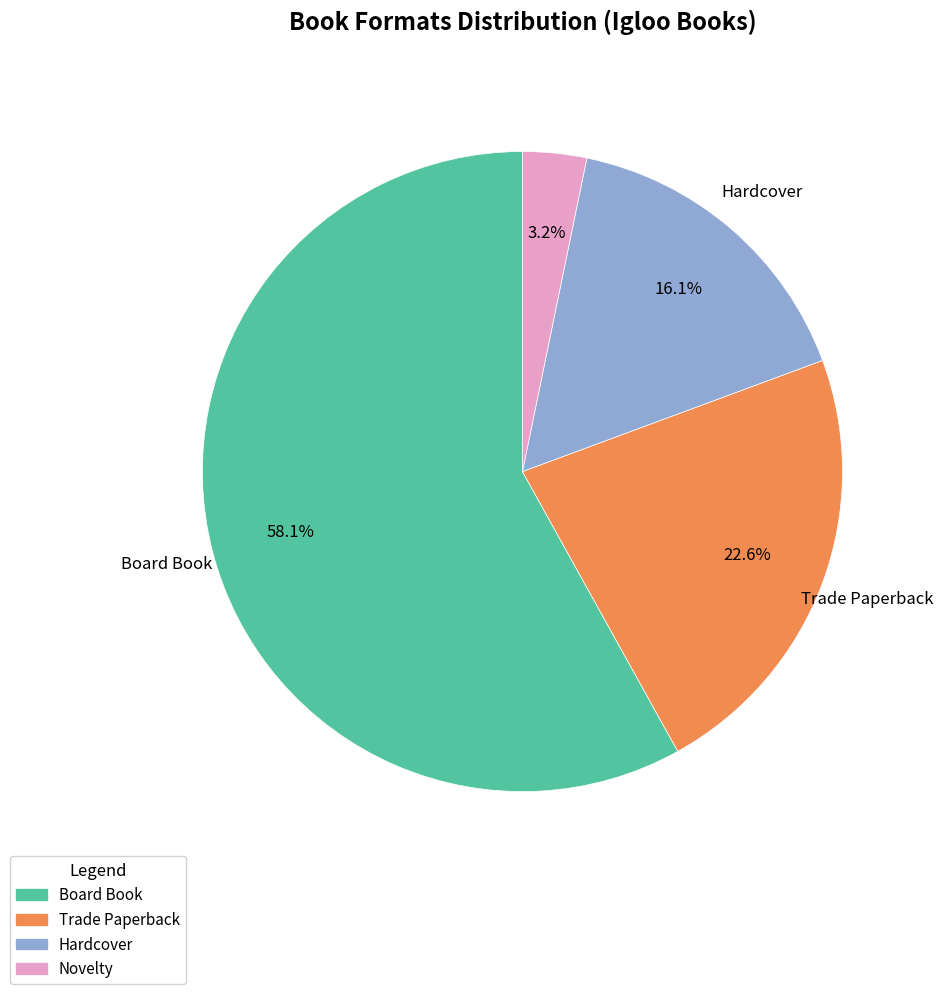

Approximately how many times larger is the value at Trade Paperback compared to Hardcover?

1.4